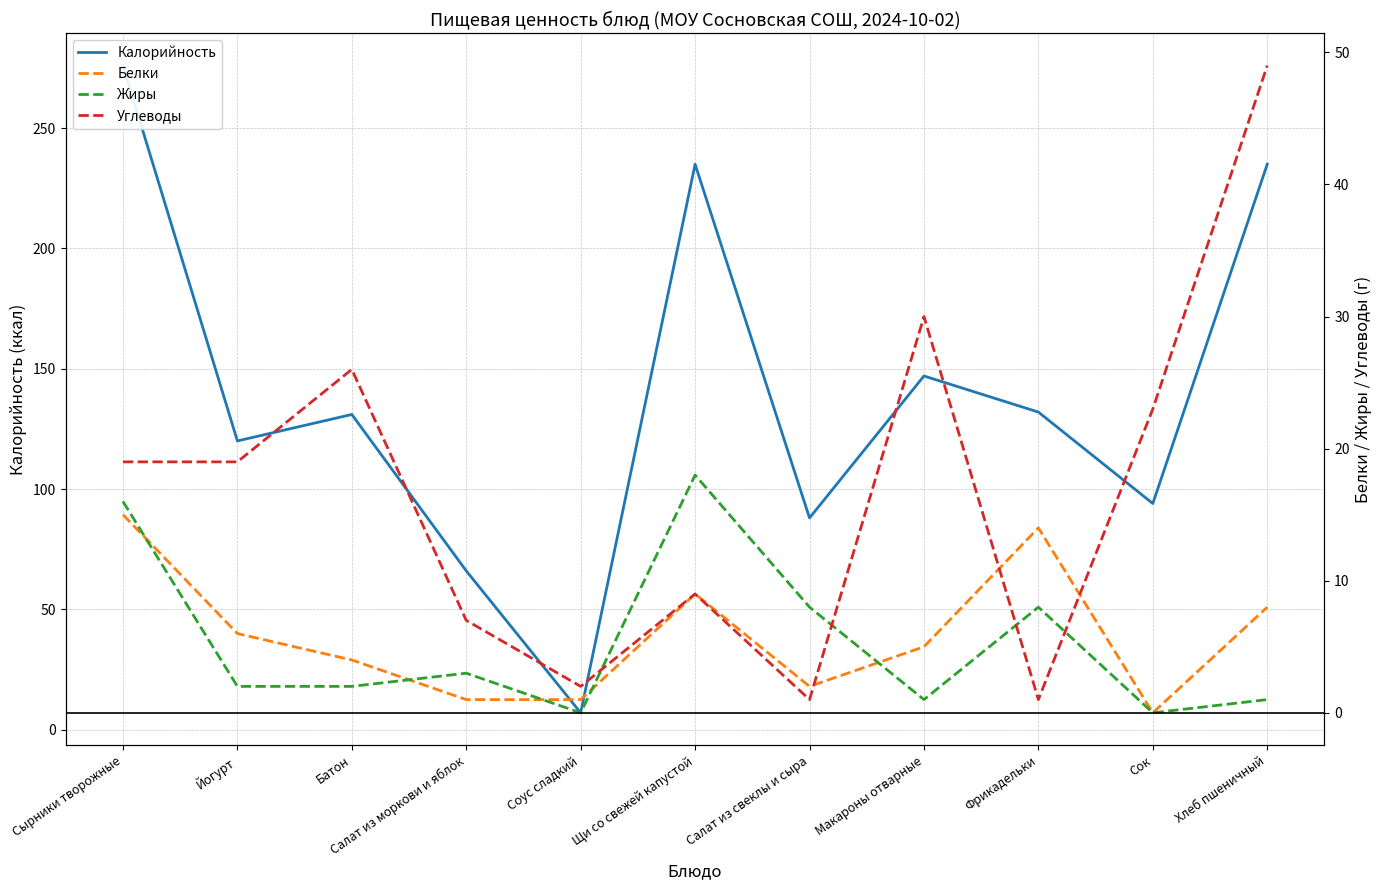

What are all the series names shown in the legend?

Калорийность, Белки, Жиры, Углеводы